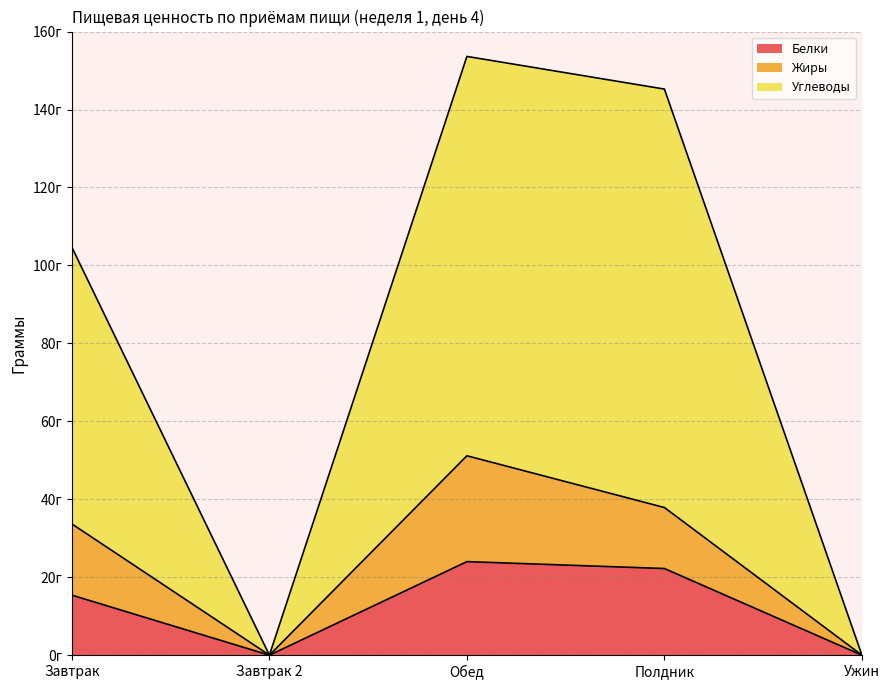

True or false: Белки and Углеводы intersect in this chart.

False